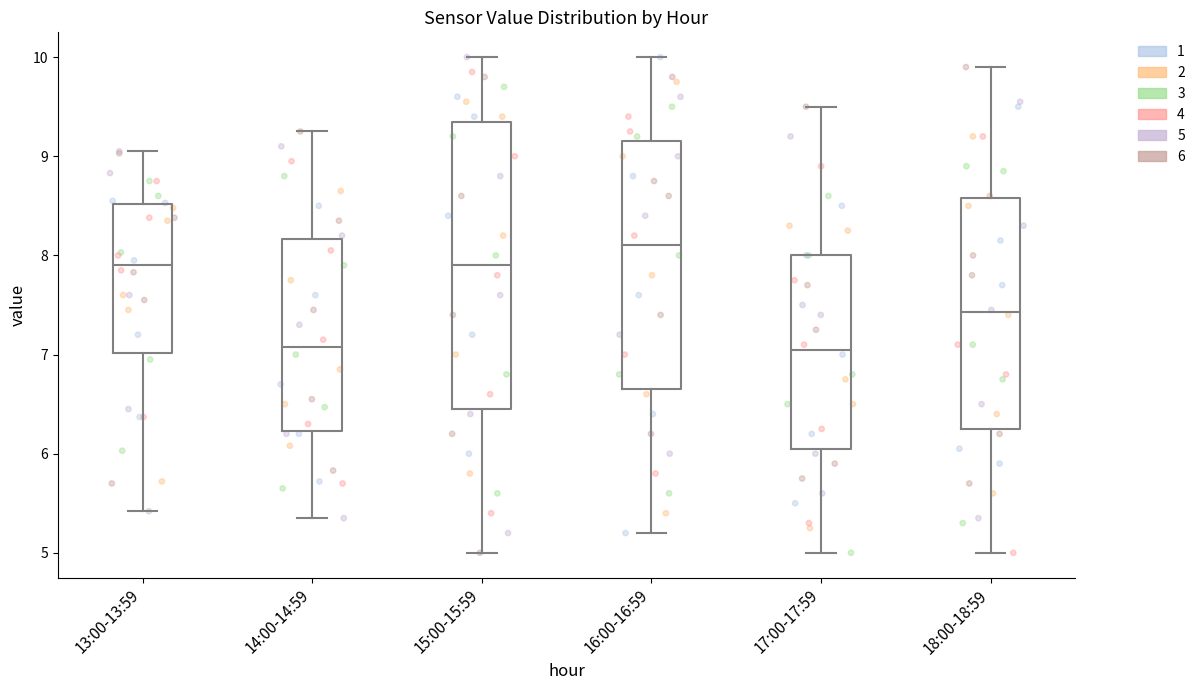

Reading left to right, read every box against the y-axis: the position of its median line, the range the box covers, and the ends of its whiskers. The values are not printed on the chart, so give them approximately, as read against the axis.

13:00-13:59: median 7.9, box 7.0 to 8.5, whiskers 5.4 to 9.1
14:00-14:59: median 7.1, box 6.2 to 8.2, whiskers 5.4 to 9.3
15:00-15:59: median 7.9, box 6.5 to 9.4, whiskers 5.0 to 10.0
16:00-16:59: median 8.1, box 6.7 to 9.2, whiskers 5.2 to 10.0
17:00-17:59: median 7.1, box 6.1 to 8.0, whiskers 5.0 to 9.5
18:00-18:59: median 7.4, box 6.3 to 8.6, whiskers 5.0 to 9.9